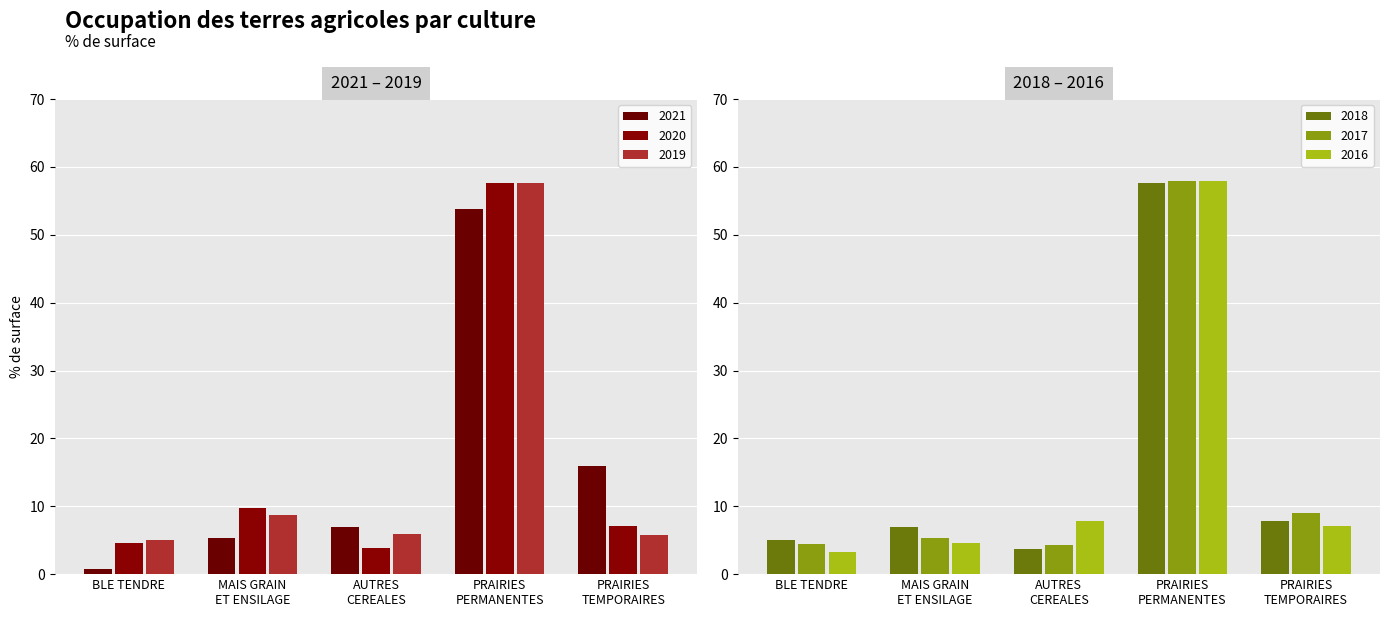

Is the value of 2021 at 10 greater than the value of 2020 at 6?

No